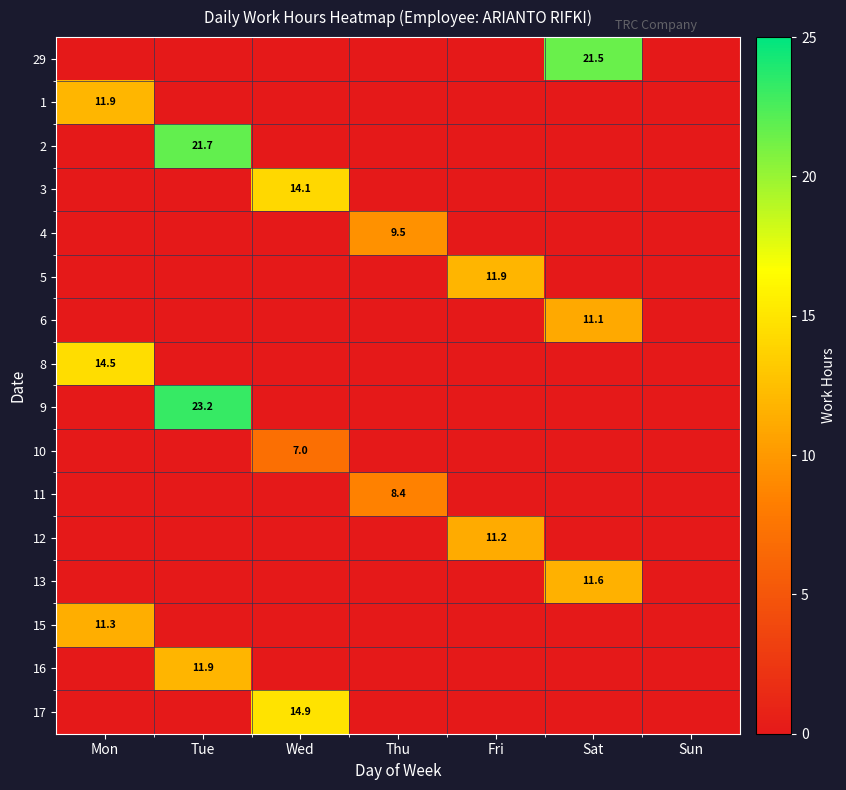

Which category has the lowest value across all series?

Mon